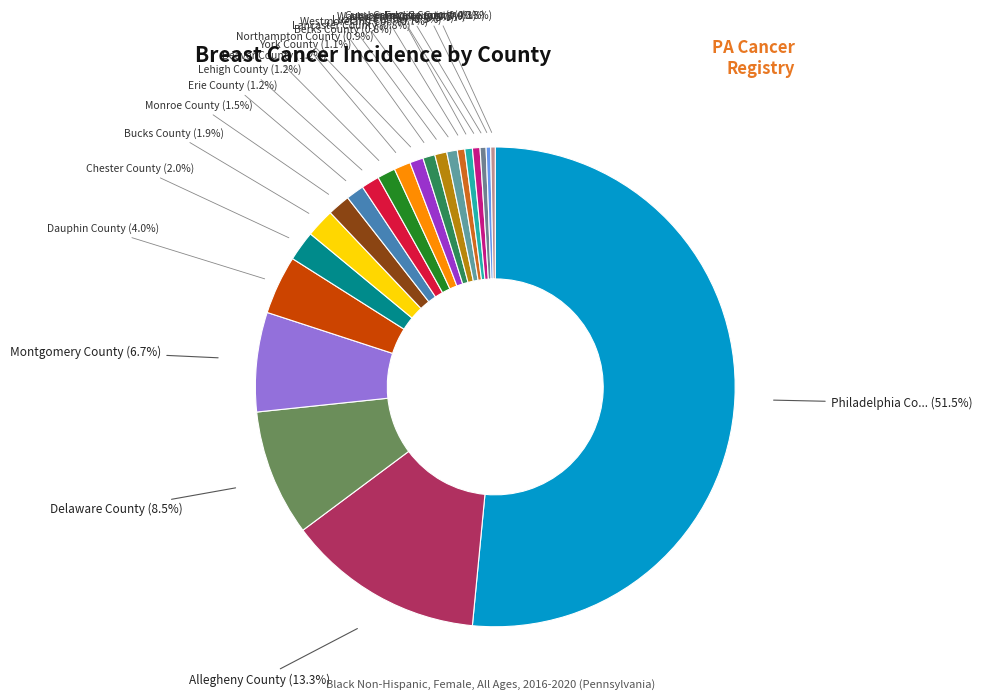

What is the majority slice?

Philadelphia County